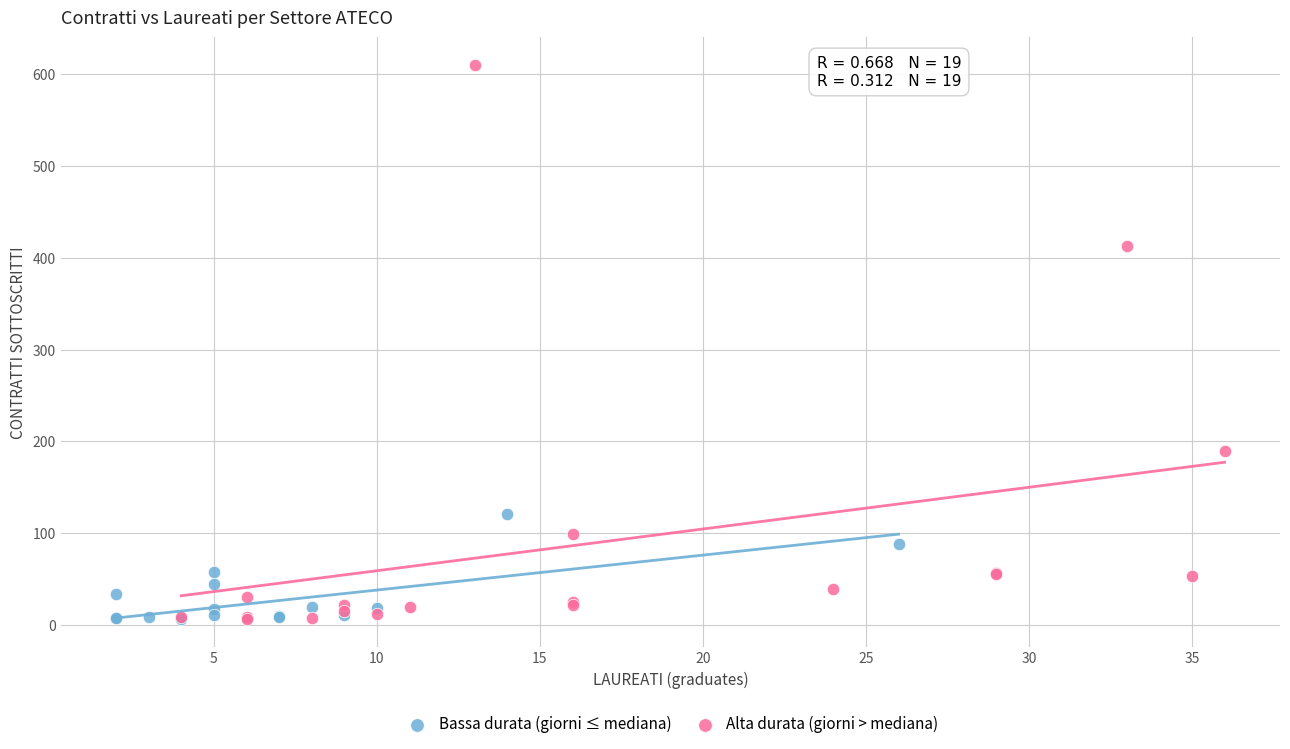

Which series has the widest spread of Y values?

Alta durata (giorni > mediana)